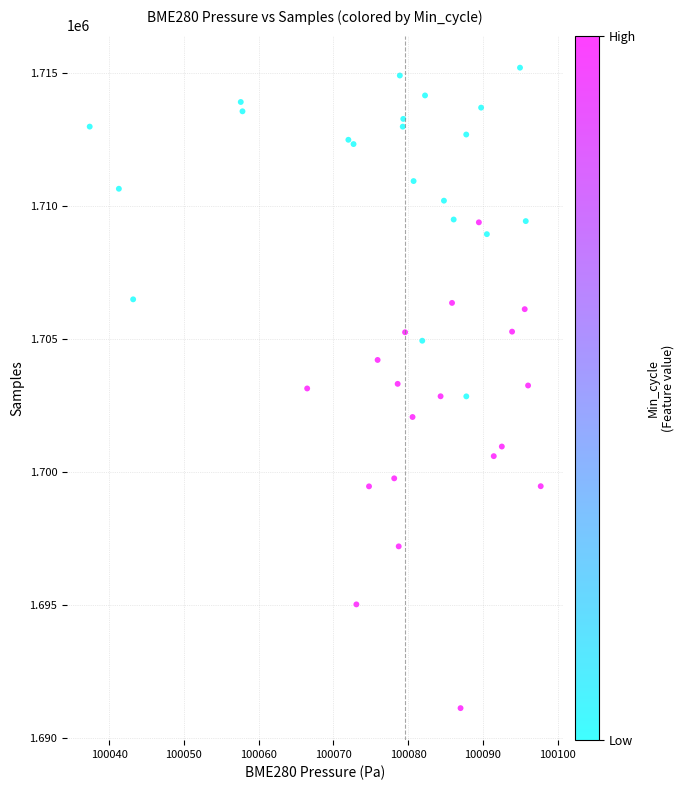

What is the range of X values (max minus min)?

60.3